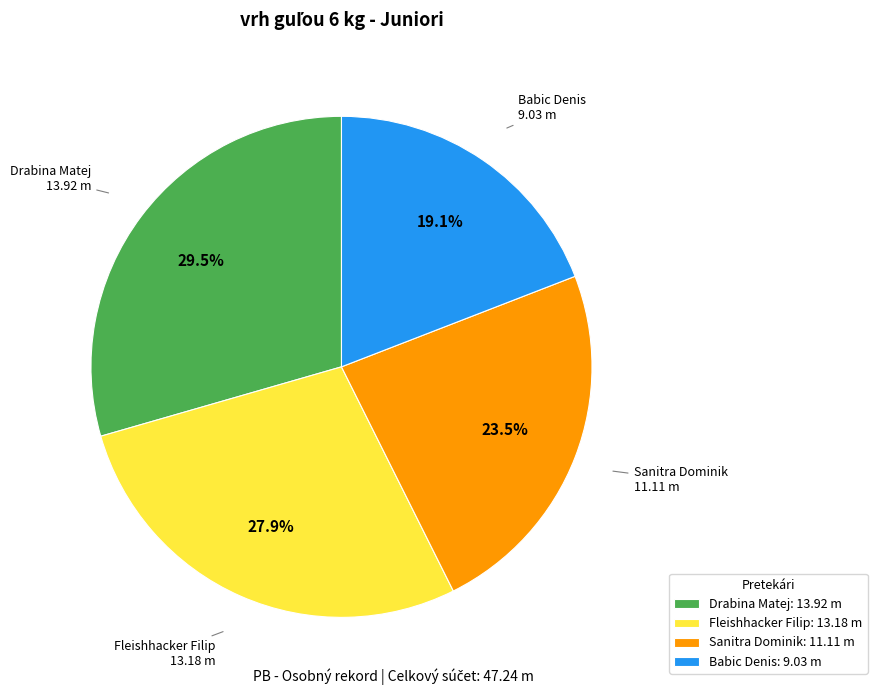

Which slice is the smallest?

Babic Denis